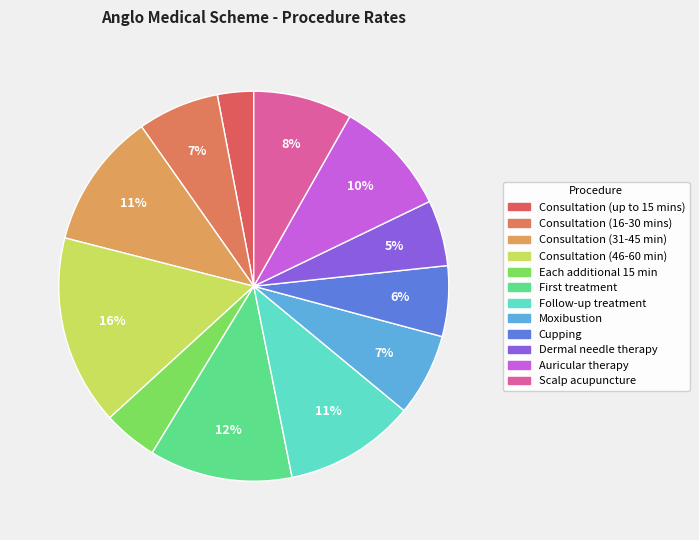

How many segments does this pie chart have?

12